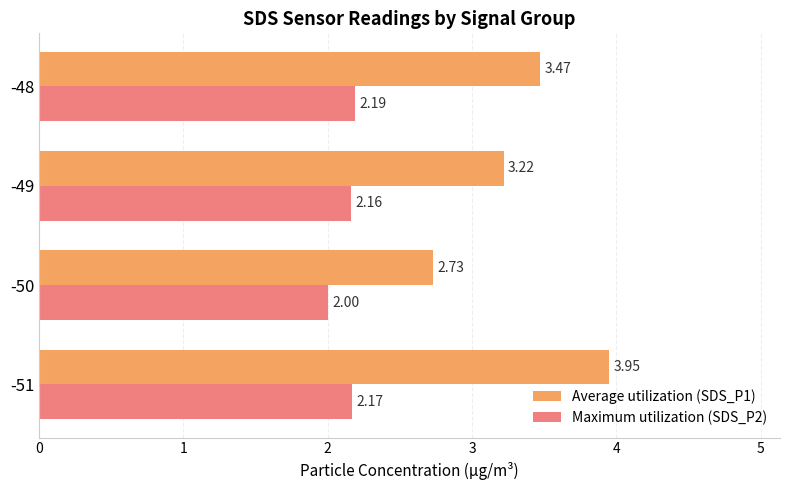

How many data points in Maximum utilization (SDS_P2) are above 2?

3